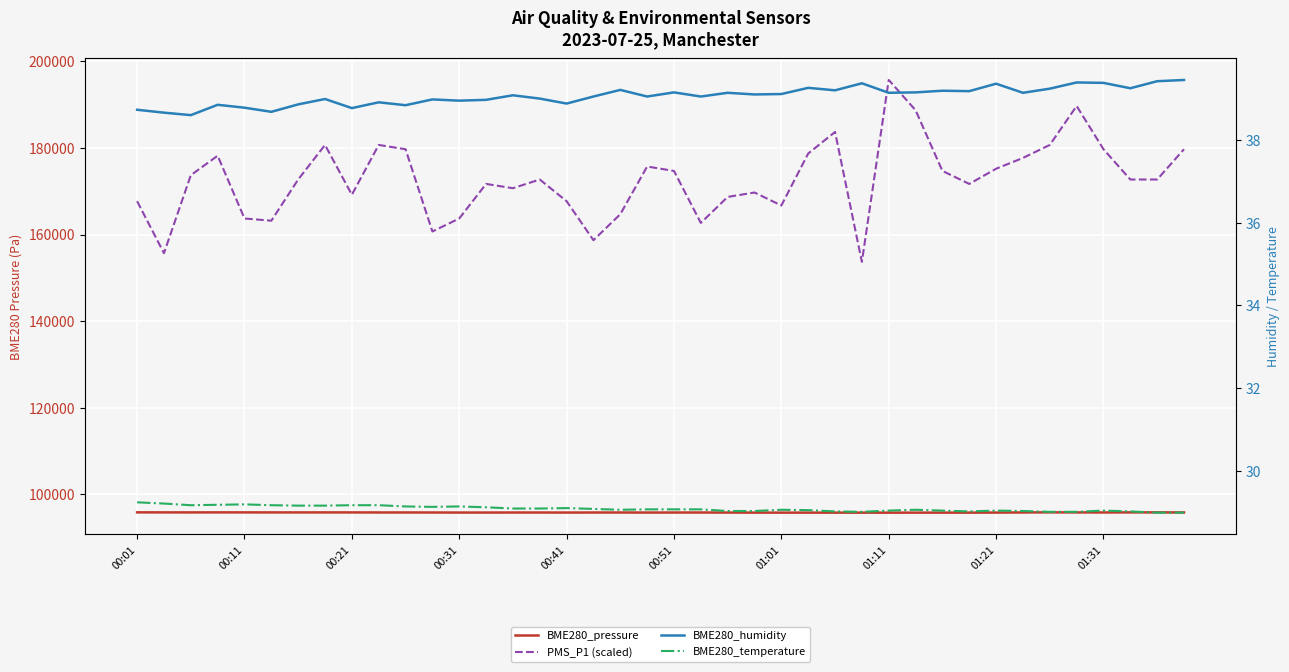

True or false: PMS_P1 (scaled) has more than 1 interior local peaks.

True